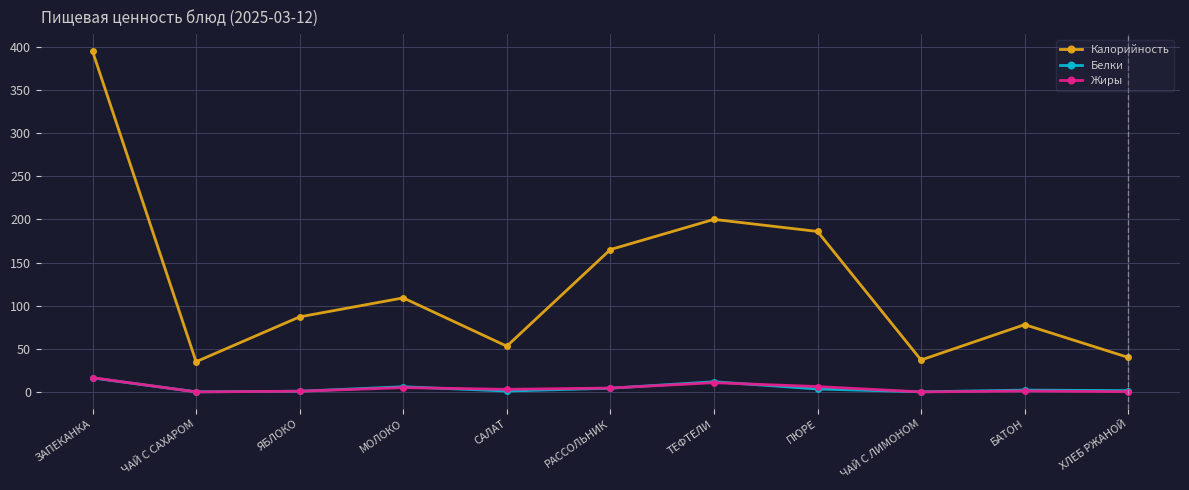

At which category does Калорийность reach its first local peak?

МОЛОКО